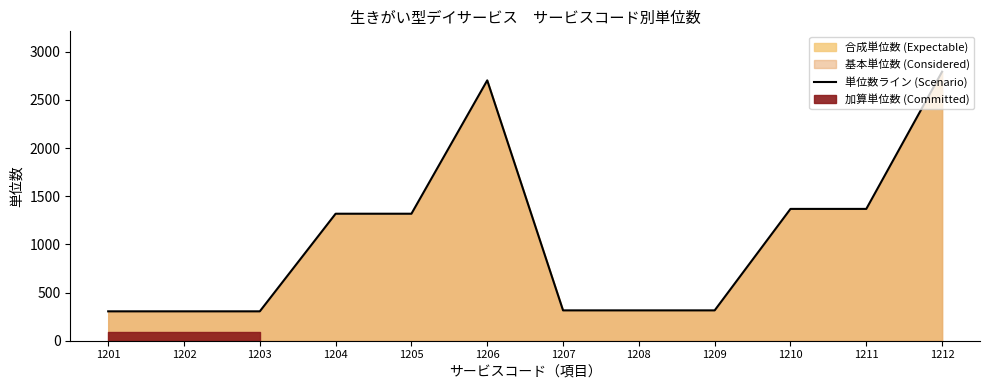

How many values are below 1318?

6